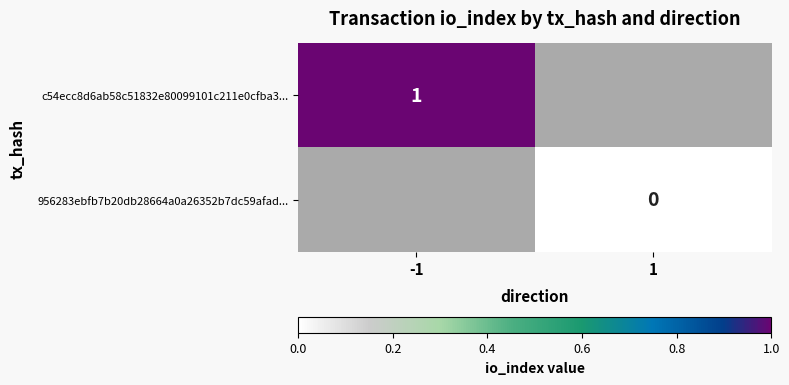

True or false: c54ecc8d6ab58c51832e80099101c211e0cfba3... has a value of 2 at -1.

False